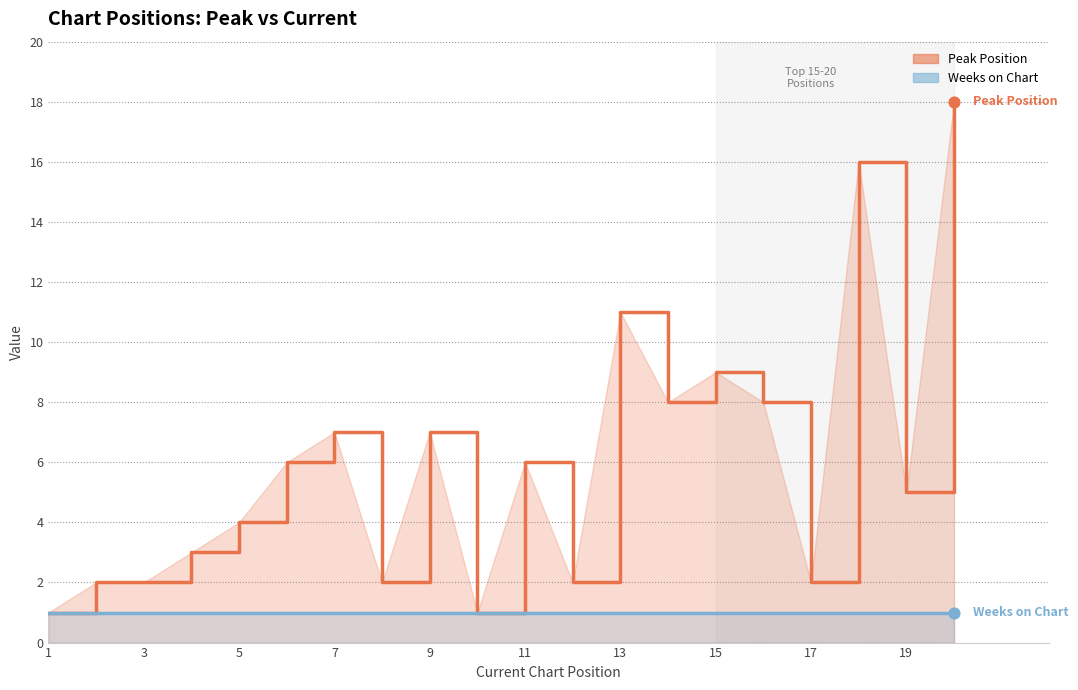

What is the change in value from 12 to 18?

+14